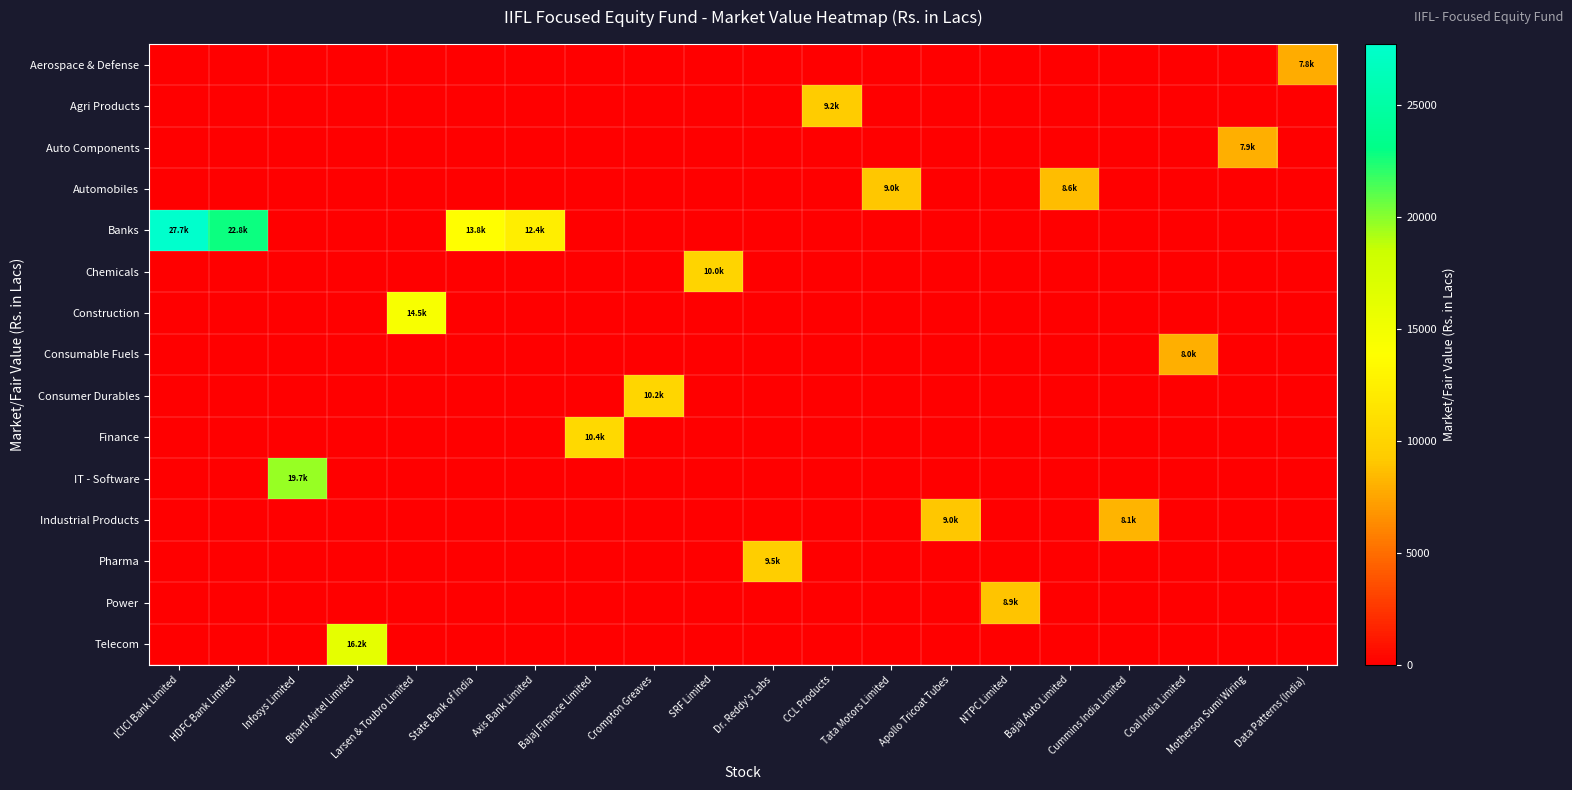

How many categories are shown in the chart?

20